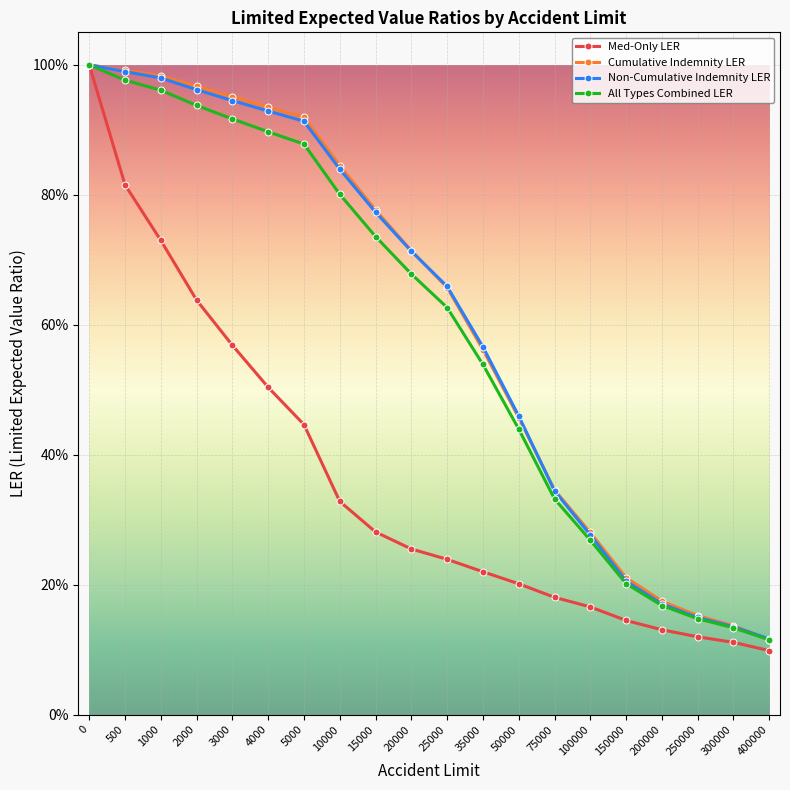

True or false: Cumulative Indemnity LER has more than 2 interior local peaks.

False